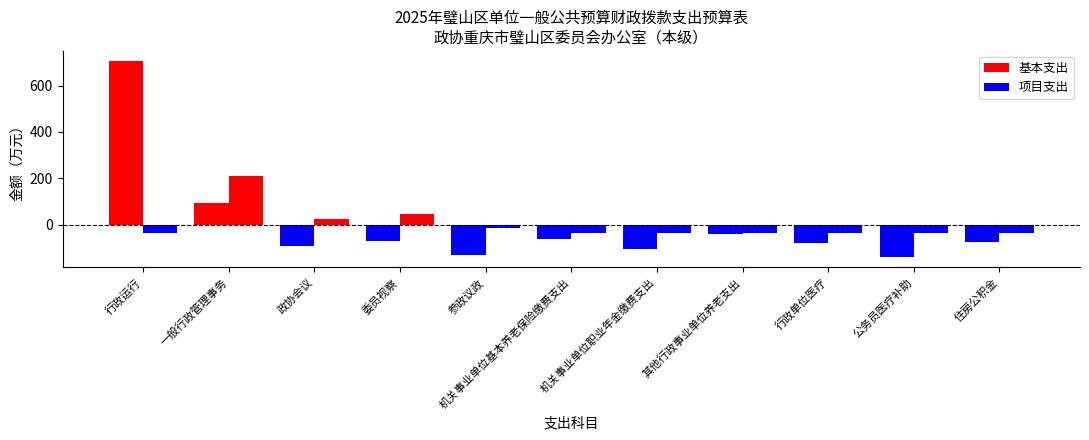

Are the bars horizontal?

No